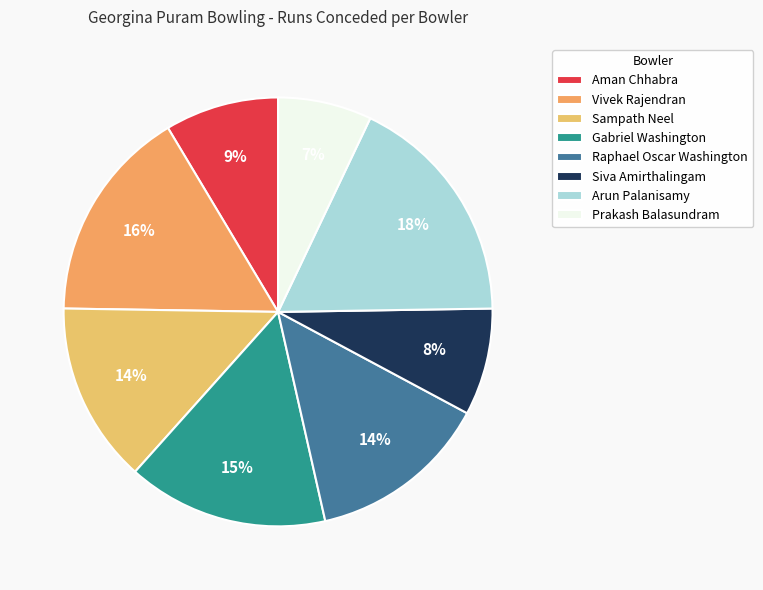

To the nearest percent, what is the difference between the Vivek Rajendran and Raphael Oscar Washington slice percentages?

3%